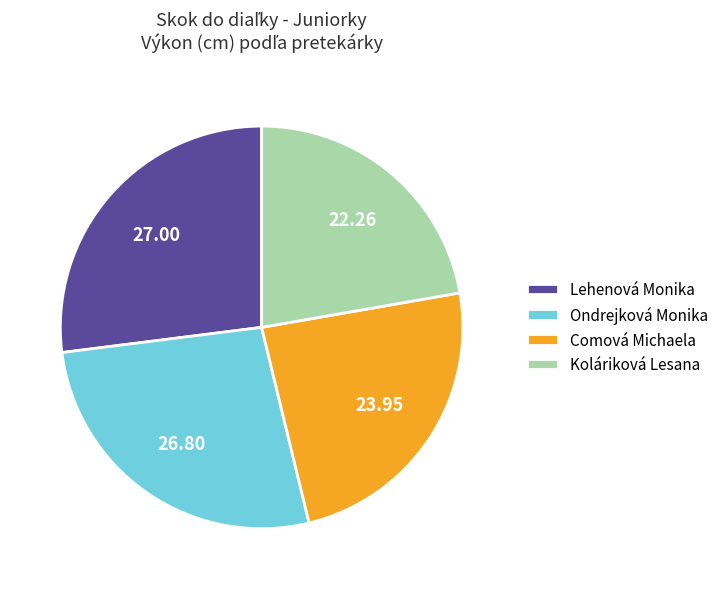

Which has a higher value, Koláriková Lesana or Lehenová Monika?

Lehenová Monika